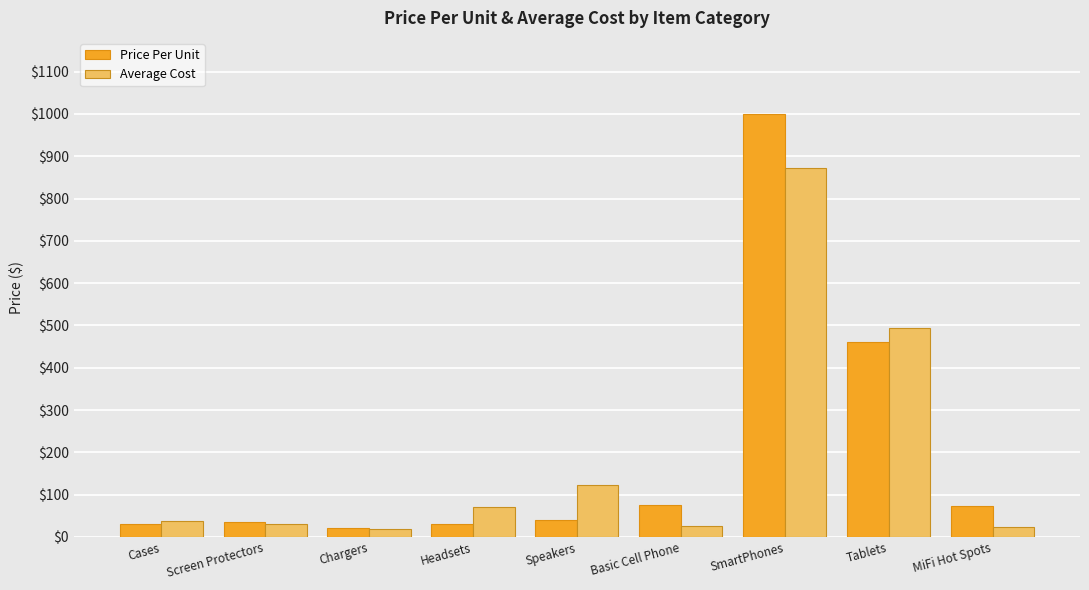

What is the label of the 3rd bar from the left?

Chargers